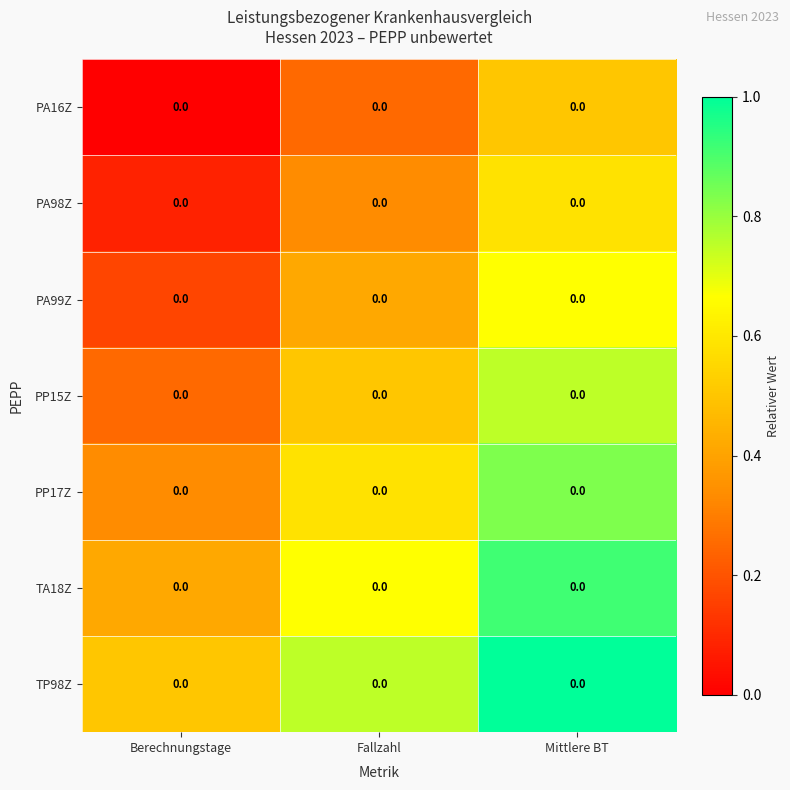

True or false: PA99Z has a value of 0.4 at Mittlere BT.

False